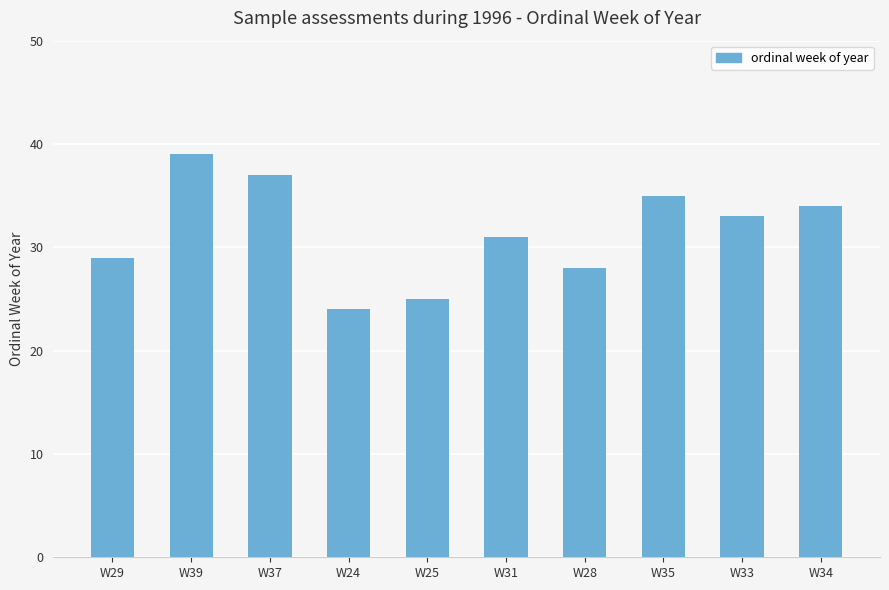

What is the change in value from W25 to W28?

+3